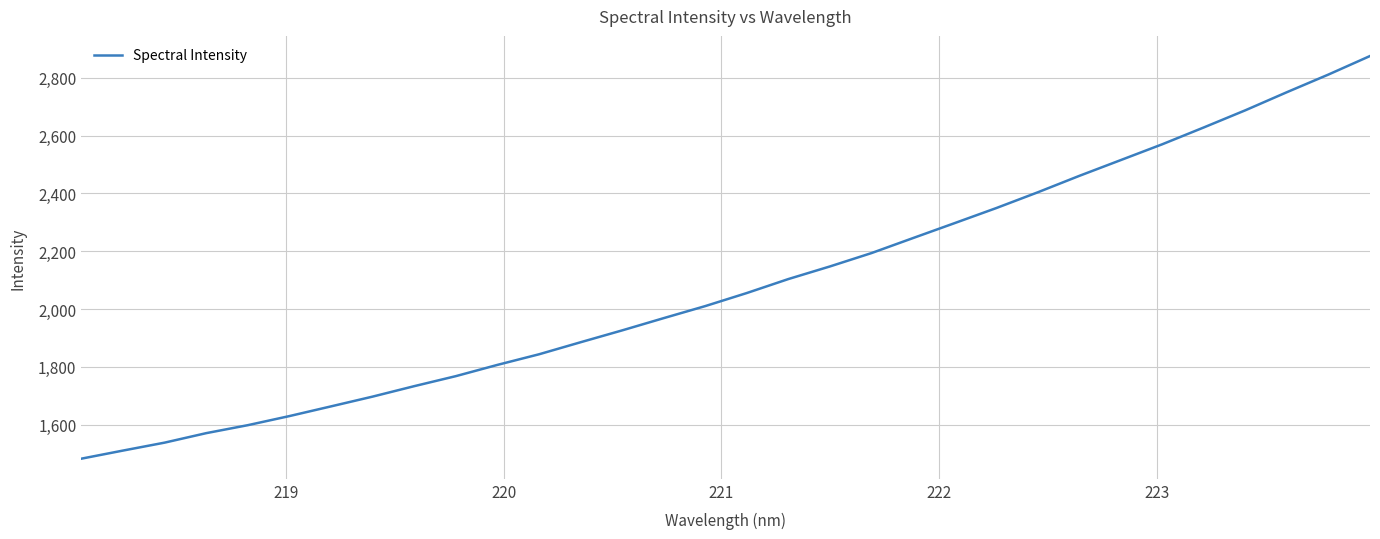

What is the smallest value displayed?

1482.7